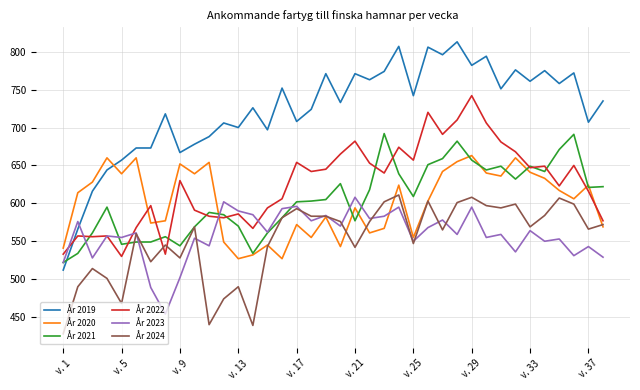

Which series ends up on top after the final intersection of År 2020 and År 2021?

År 2021